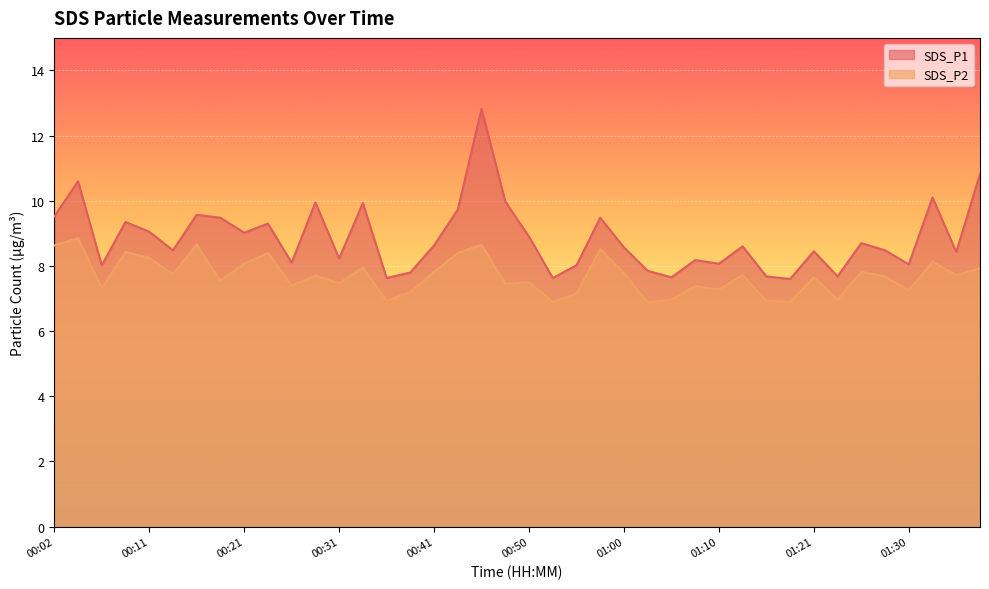

How many interior local peaks does the SDS_P1 series have?

13